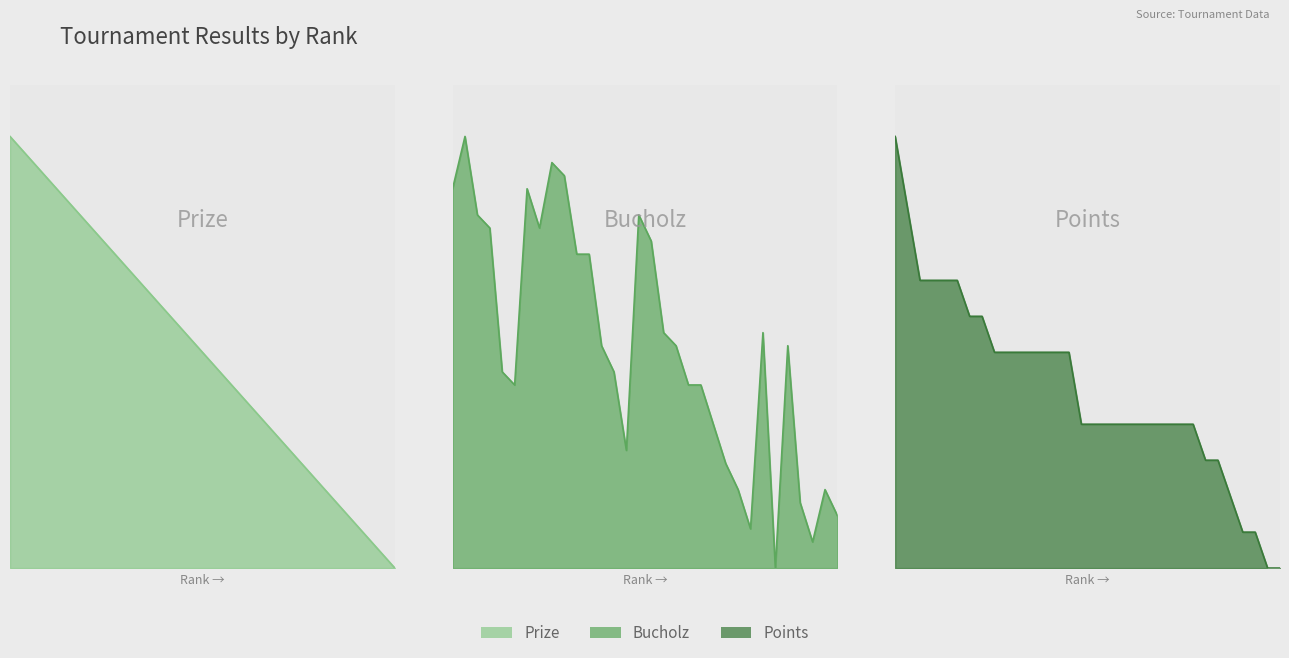

What are all the series names shown in the legend?

Prize, Bucholz, Points